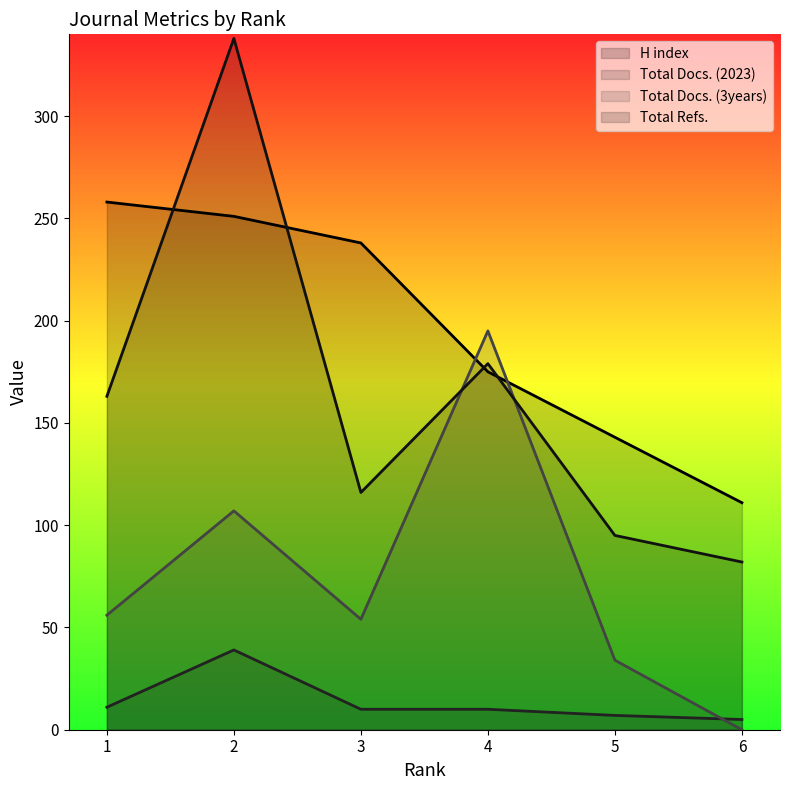

What is the value of the Total Docs. (2023) point at the 1st from the left?

11